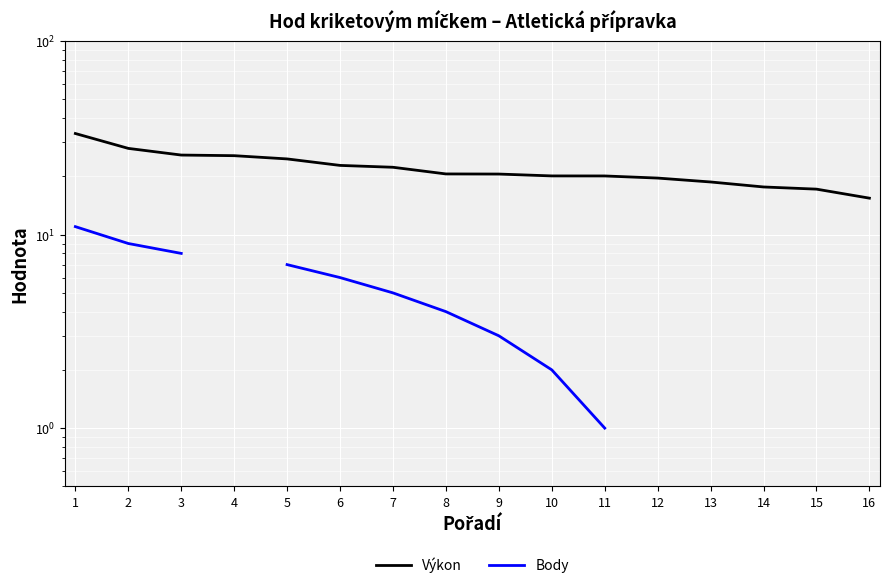

True or false: Body and Výkon intersect in this chart.

False